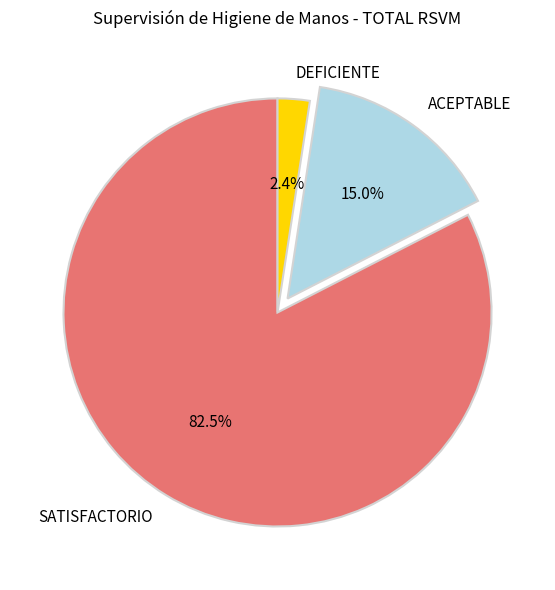

The DEFICIENTE slice represents 2% of the pie. True or false?

True